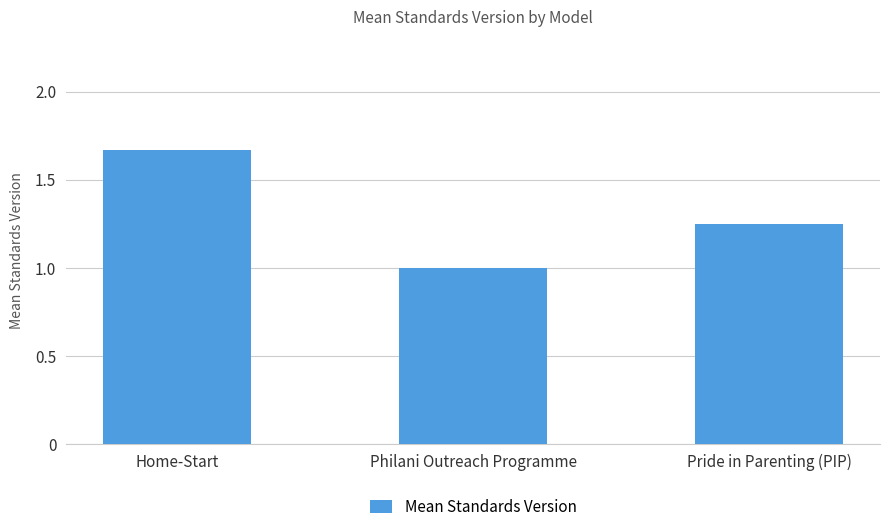

True or false: the data shows 1.0 at Philani Outreach Programme.

True